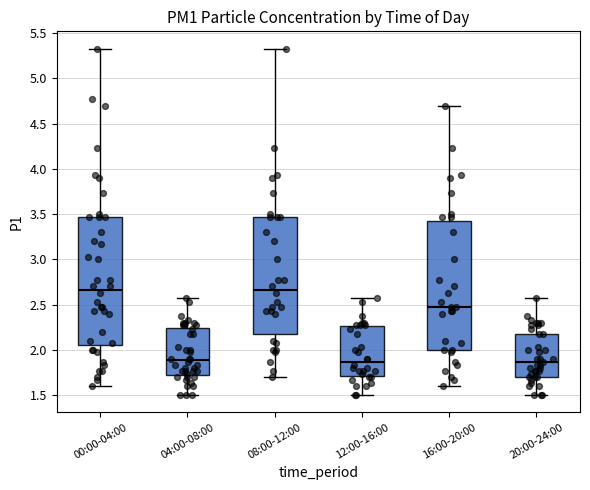

Where is the lower edge of the box for 08:00-12:00 on the y-axis? The values are not printed on the chart, so give them approximately, as read against the axis.

2.20